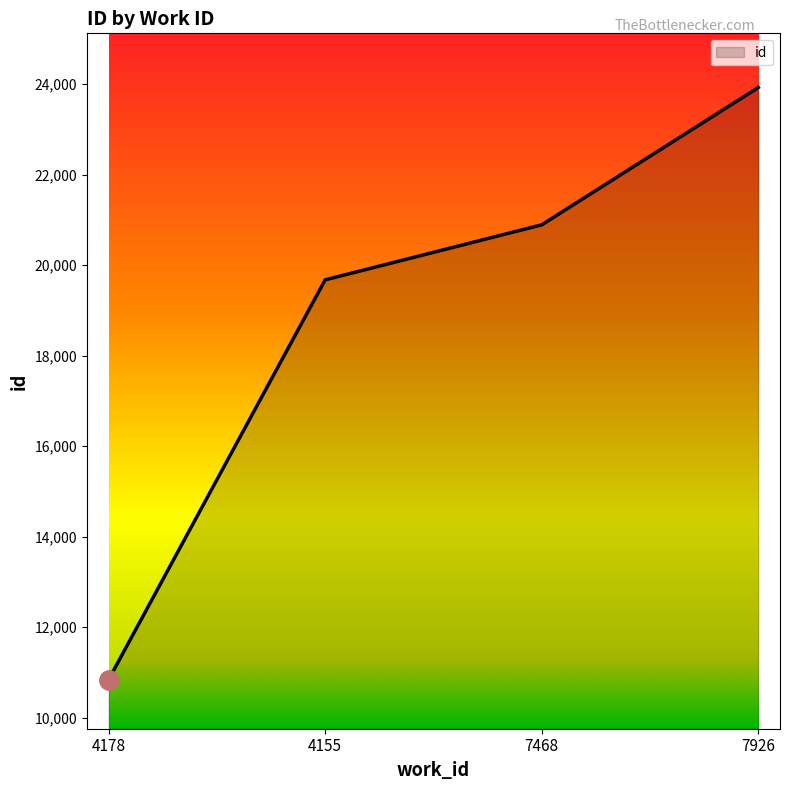

True or false: there are more than 2 points higher than both neighbors.

False